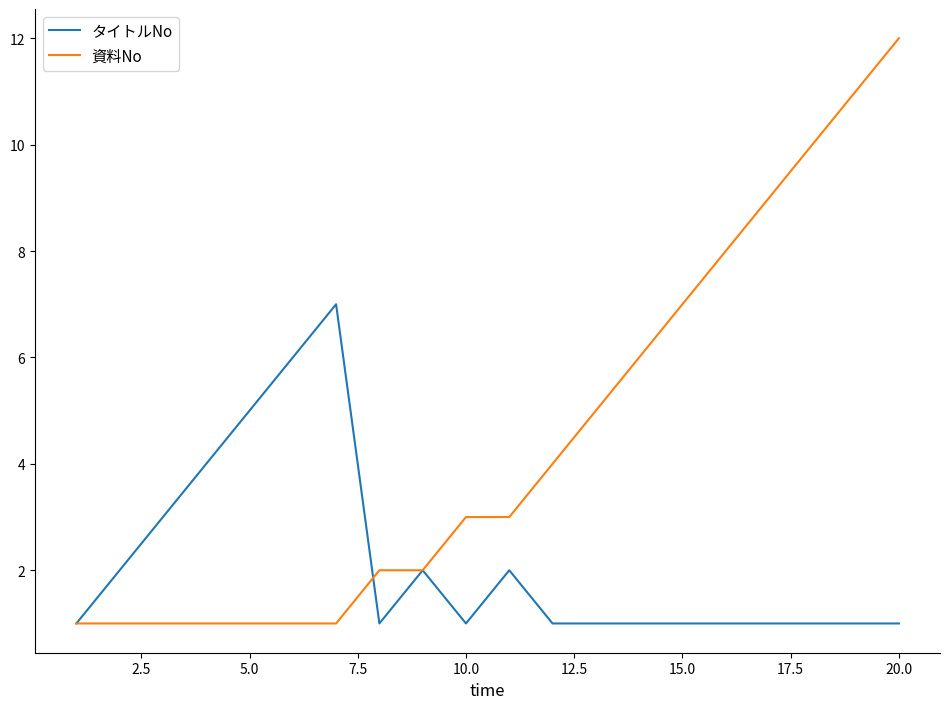

What is the maximum value for タイトルNo?

7